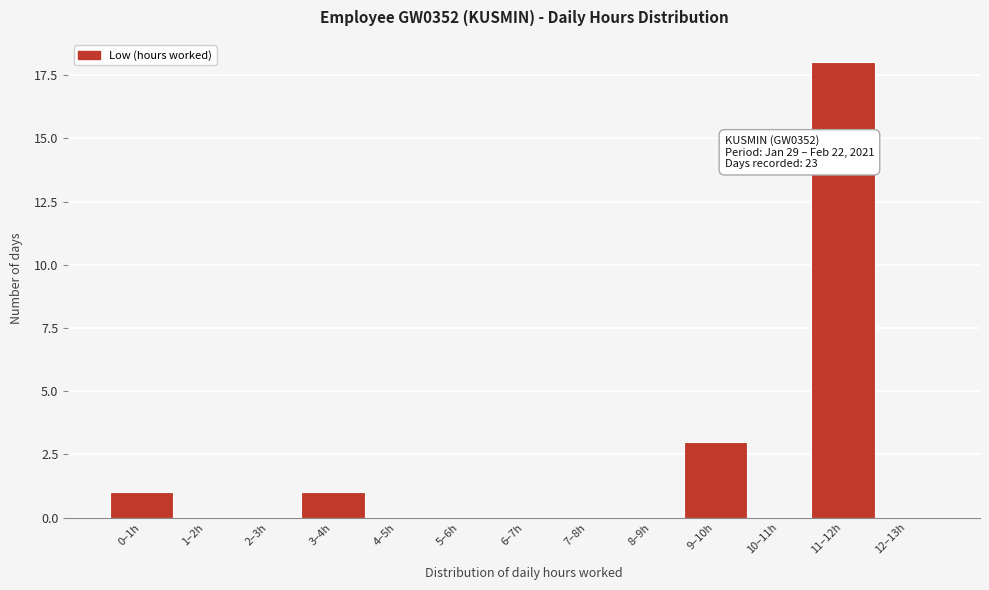

Reading right to left, list all the values displayed in this chart.

12–13h=0	11–12h=18	10–11h=0	9–10h=3	8–9h=0	7–8h=0	6–7h=0	5–6h=0	4–5h=0	3–4h=1	2–3h=0	1–2h=0	0–1h=1